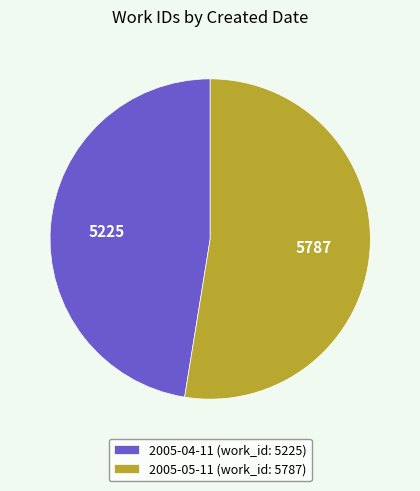

What is the ratio of the value at 2005-05-11 (work_id: 5787) to the value at 2005-04-11 (work_id: 5225)?

1.1